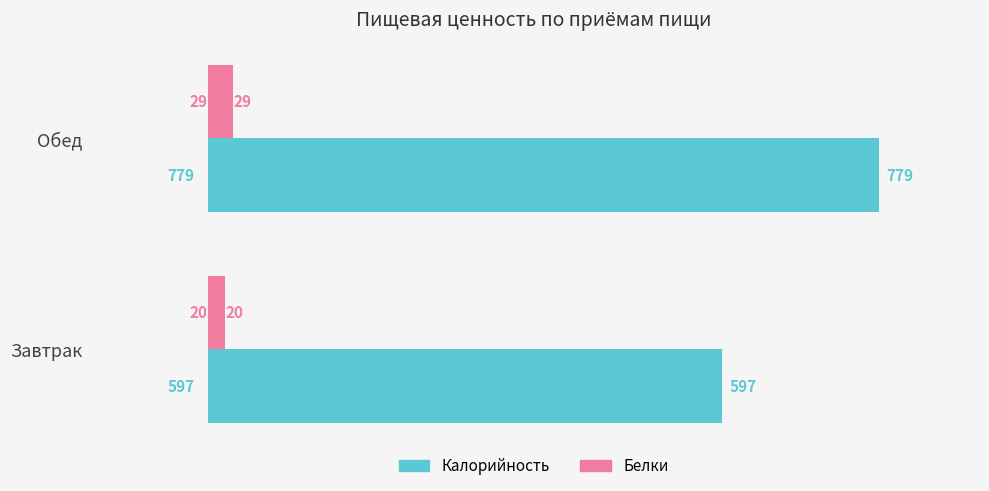

List the series in order of their peak value, highest first.

Калорийность, Белки